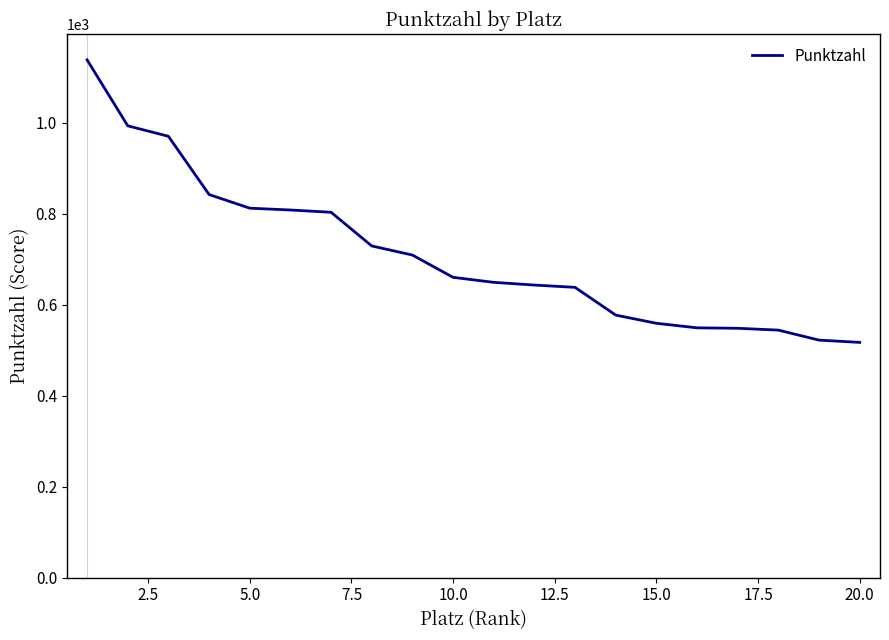

What is the difference between the maximum and minimum values?

621